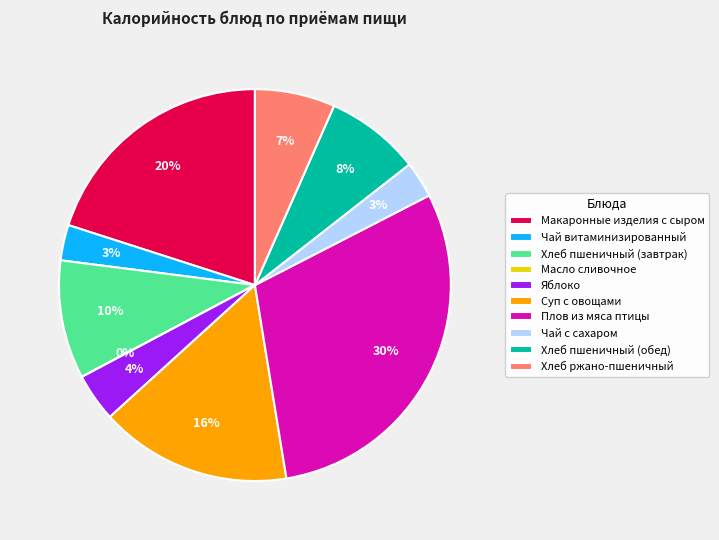

Which has a higher value, Макаронные изделия с сыром or Суп с овощами?

Макаронные изделия с сыром